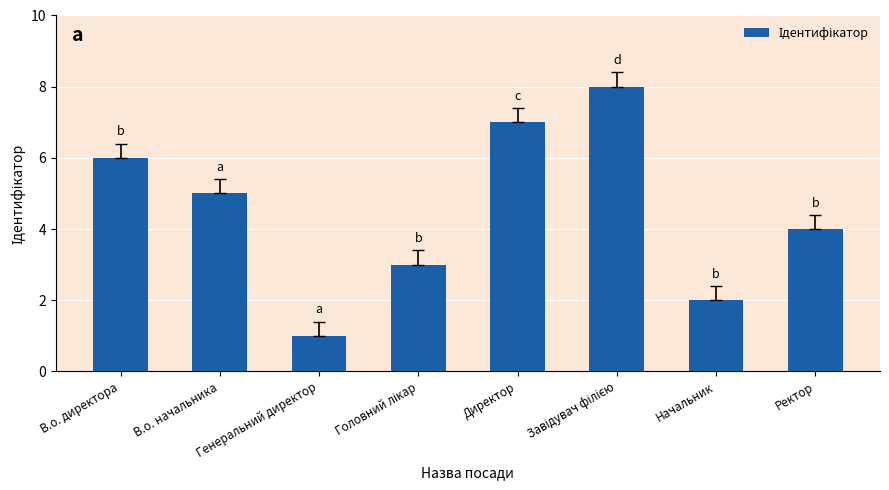

What is the label of the 7th bar from the left?

Начальник